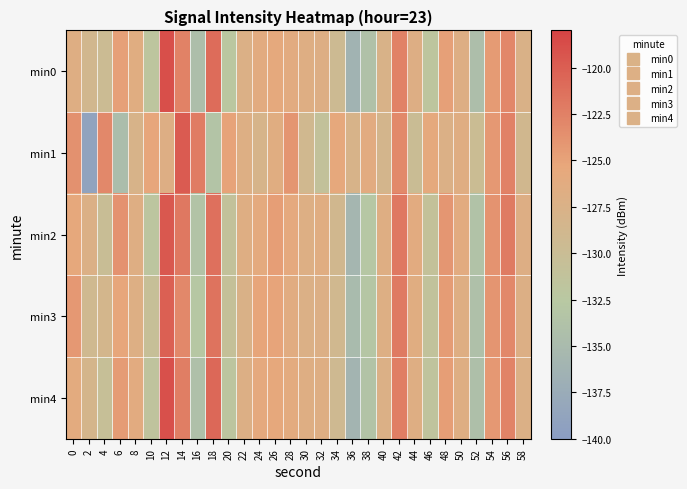

At which category is the sum across all series the highest?

12